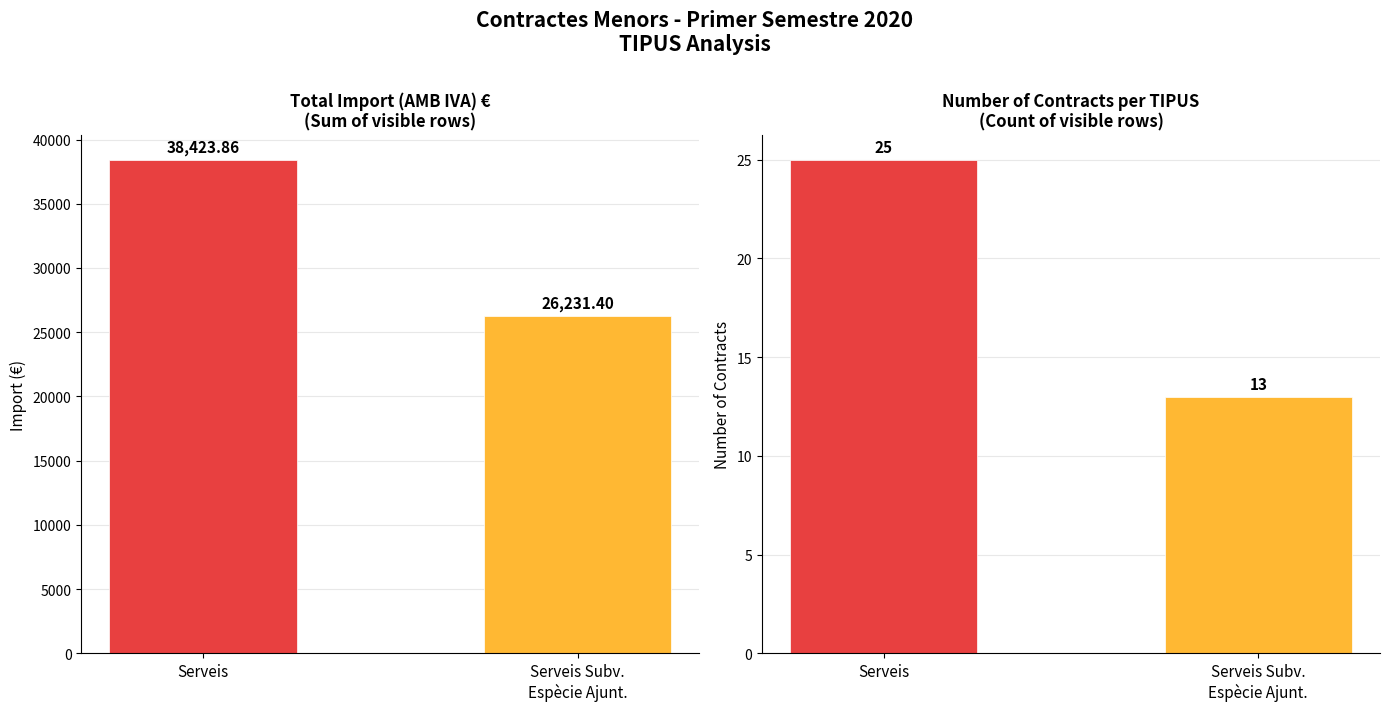

List the series in order of their overall mean, lowest first.

Count of Contracts, Total Import (€)